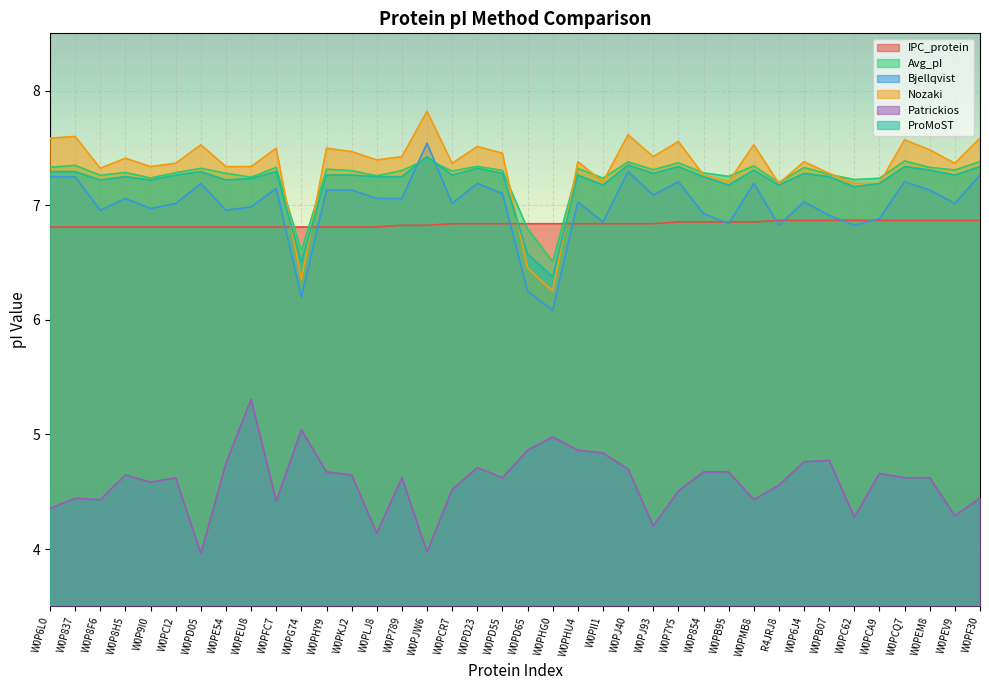

How many interior local peaks does the ProMoST series have?

11